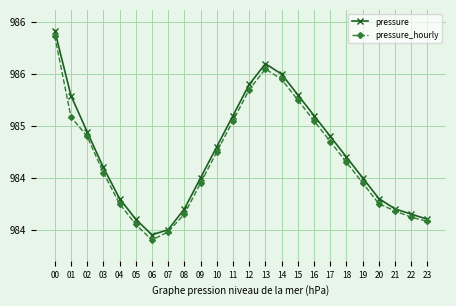

True or false: pressure has a value of 145301.7 at 01.

False